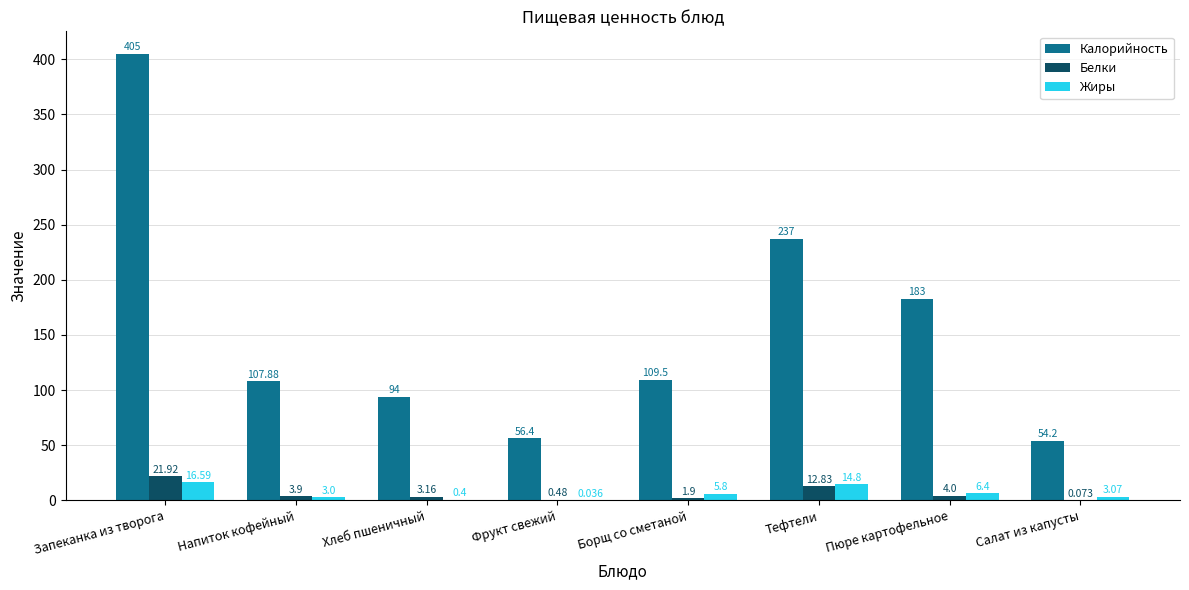

What is the total value across all series at Фрукт свежий?

56.9